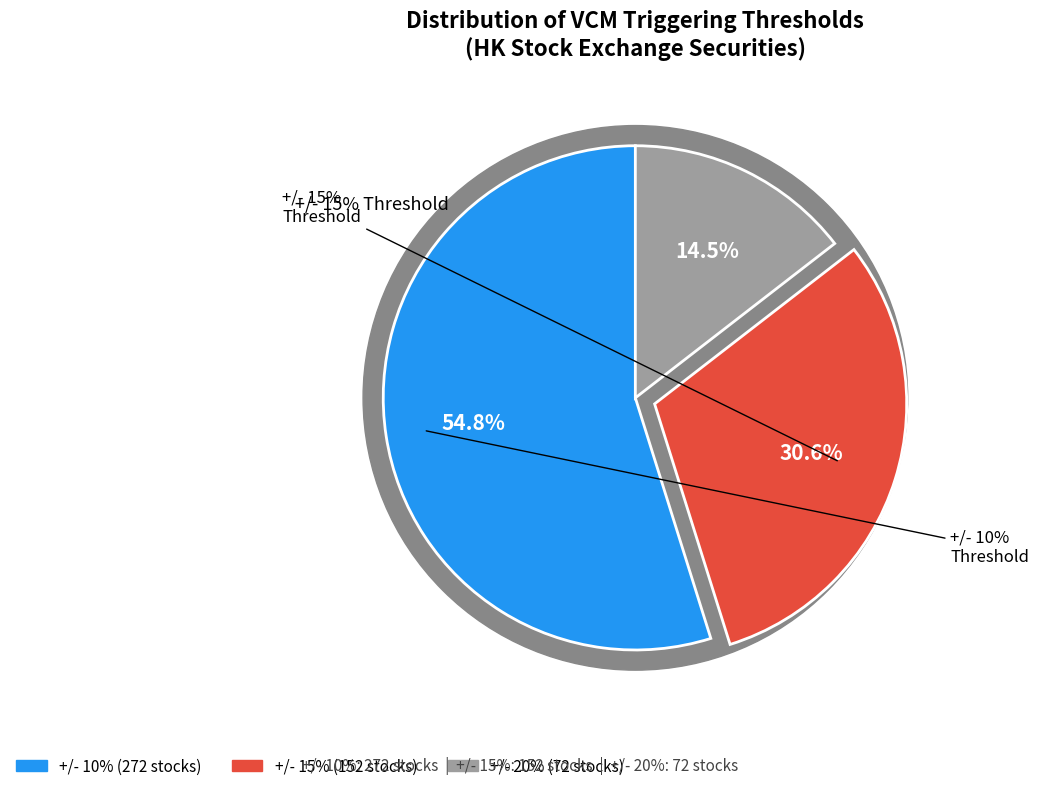

Which category has the biggest portion of the pie?

+/- 10%